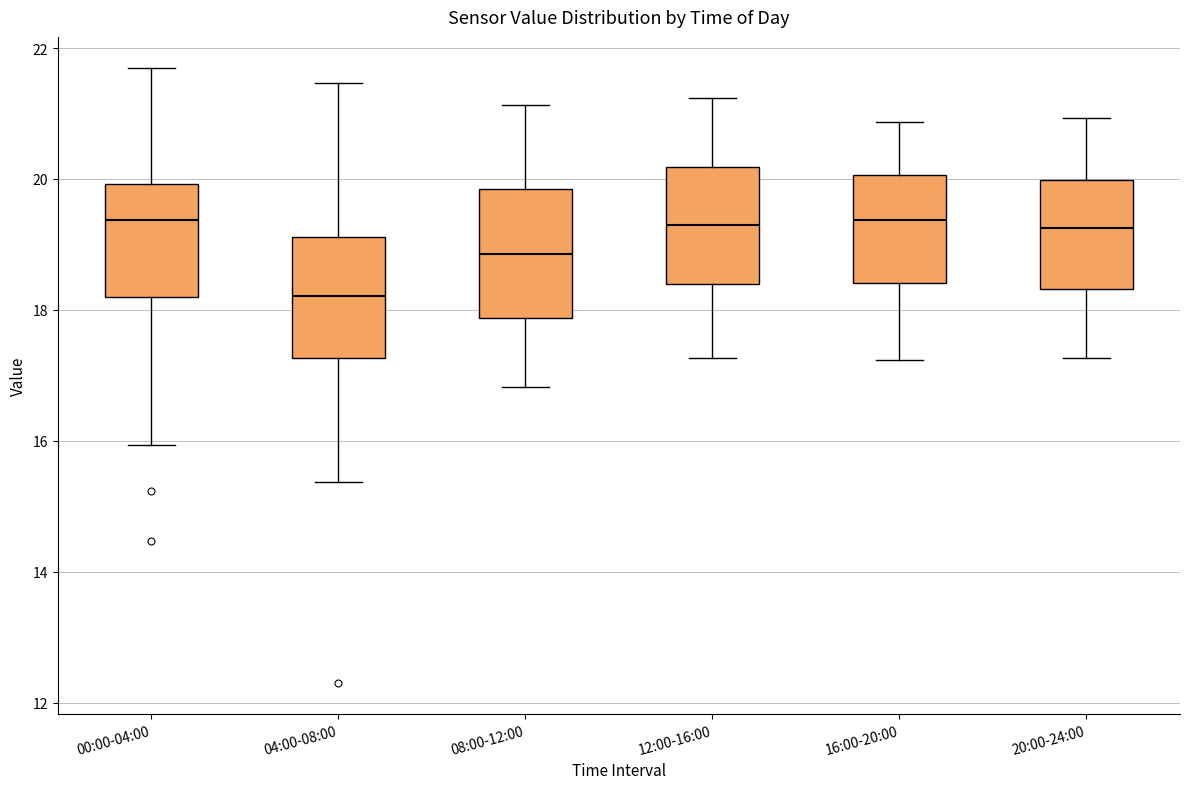

Where is the lower edge of the box for 00:00-04:00 on the y-axis? The values are not printed on the chart, so give them approximately, as read against the axis.

18.2